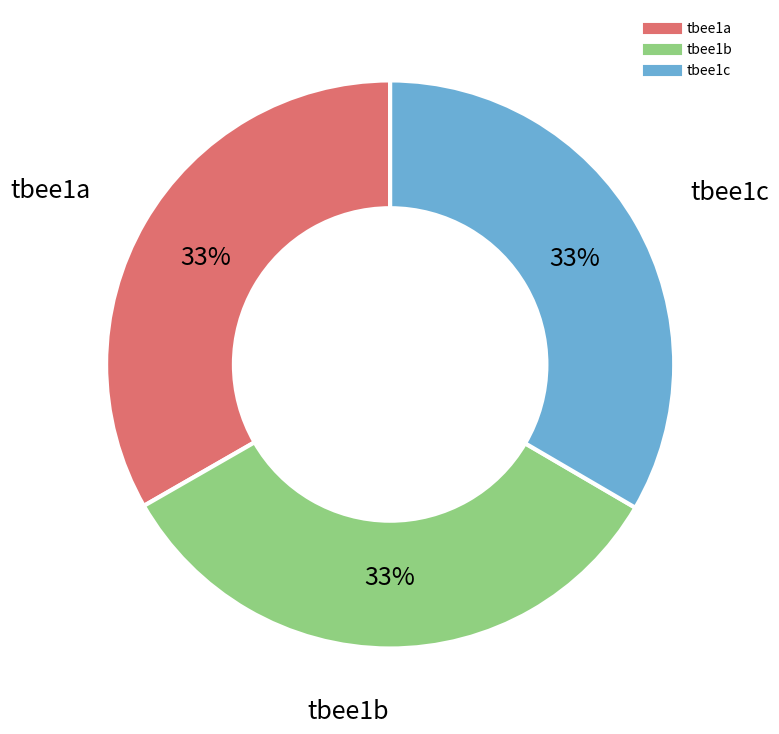

To the nearest percent, what is the combined percentage of tbee1a and tbee1c?

67%